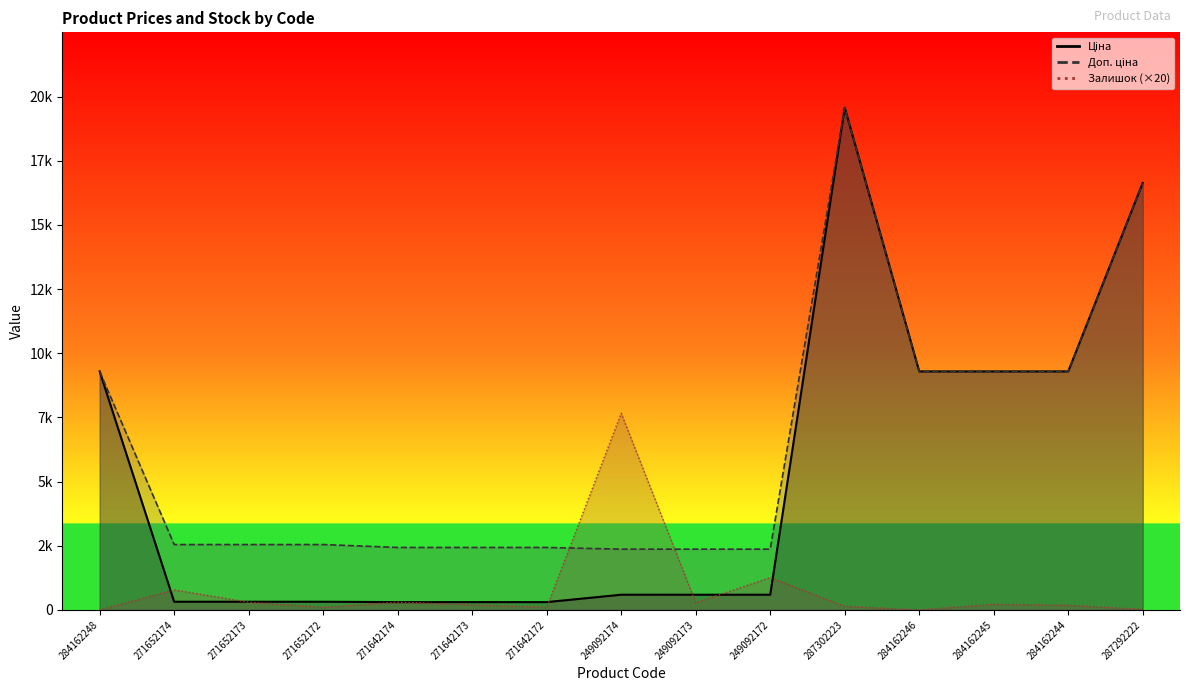

What is the difference between the maximum and minimum values in the Доп. ціна series?

17198.4